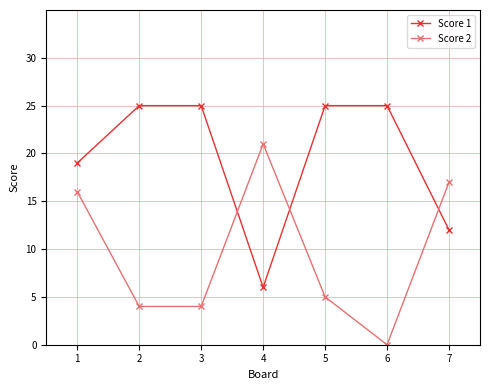

What is the highest value of the Score 2 series?

21